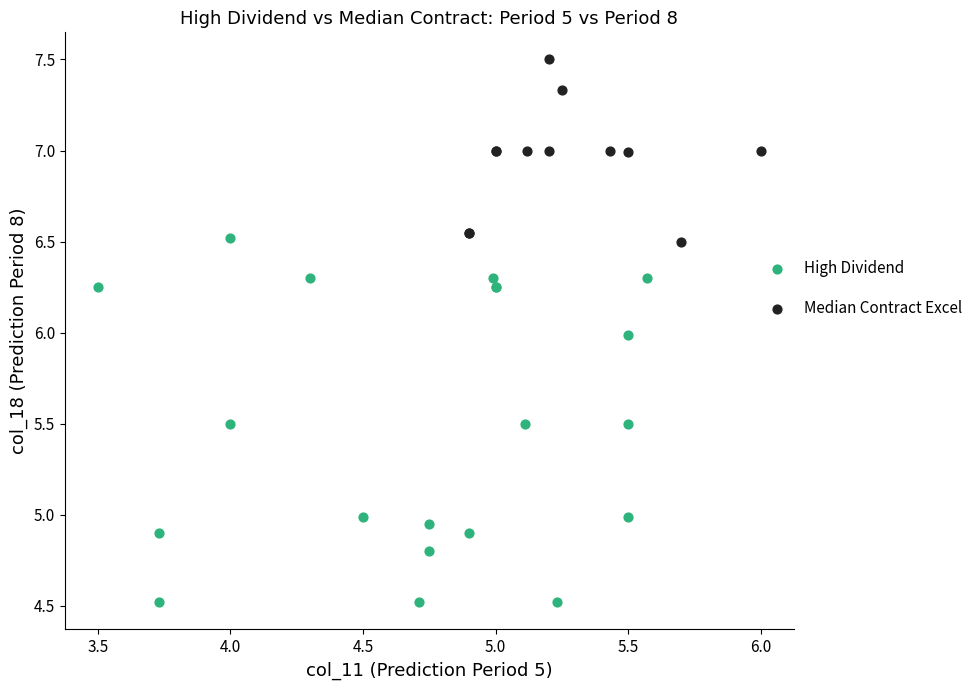

Which series reaches the minimum Y coordinate?

High Dividend